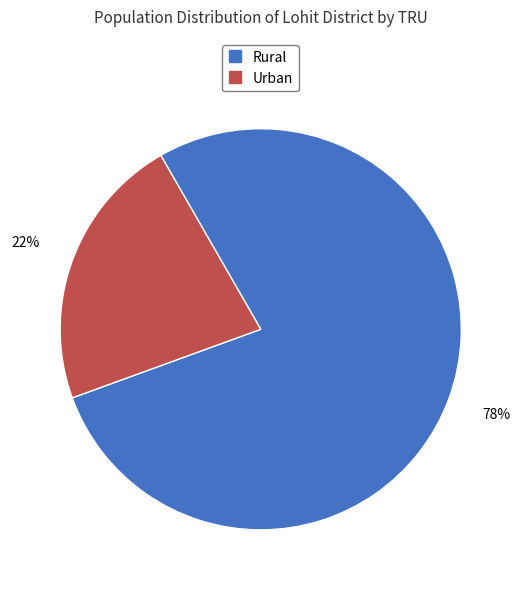

To the nearest percent, what percentage of the pie is Rural?

78%